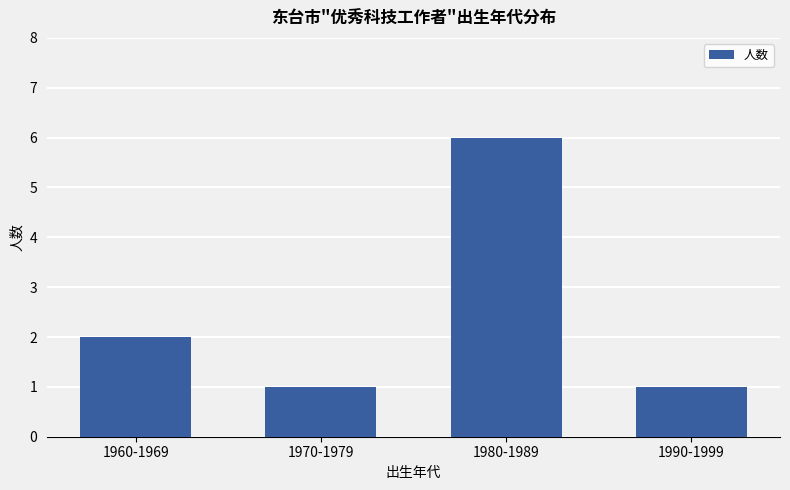

What is the approximate value at 1960-1969?

2